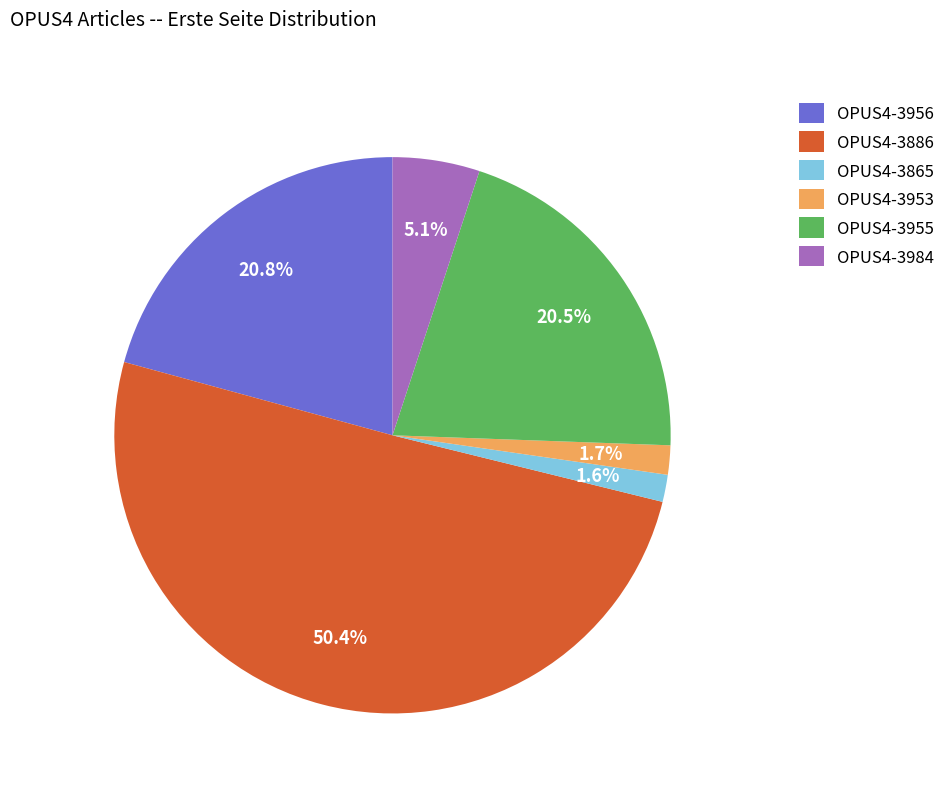

What is the largest slice in the pie chart?

OPUS4-3886